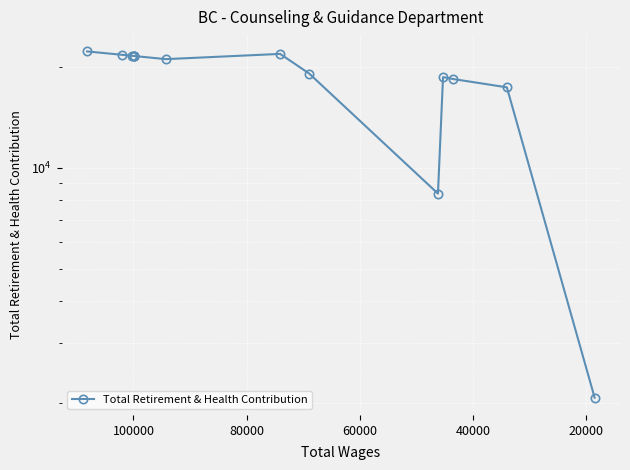

Count the number of categories in the chart.

14